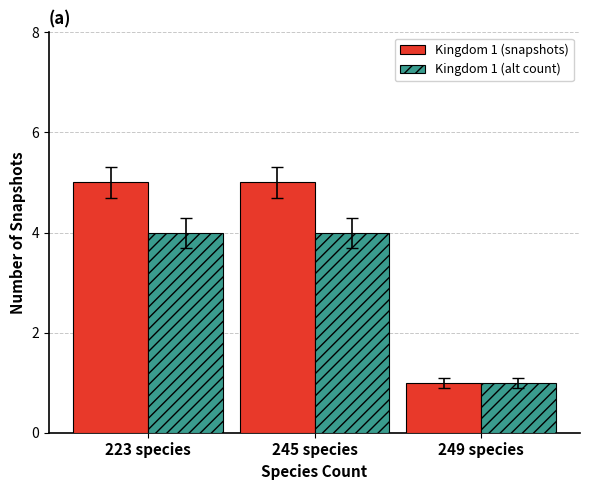

Rank the series by their maximum value, from lowest to highest.

Kingdom 1 (alt count), Kingdom 1 (snapshots)